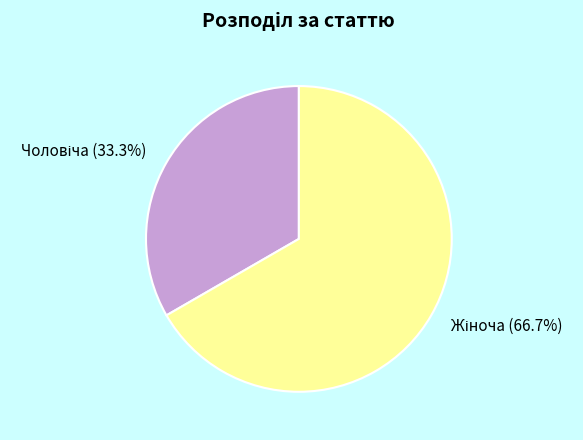

Is there a majority slice in this chart?

Yes